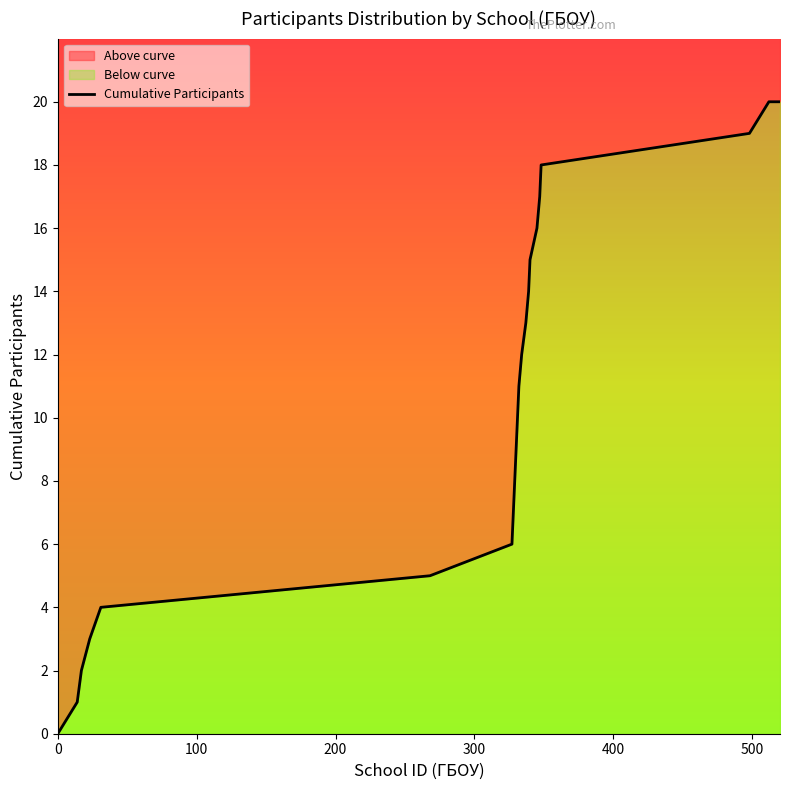

How many lines are shown in the chart?

1